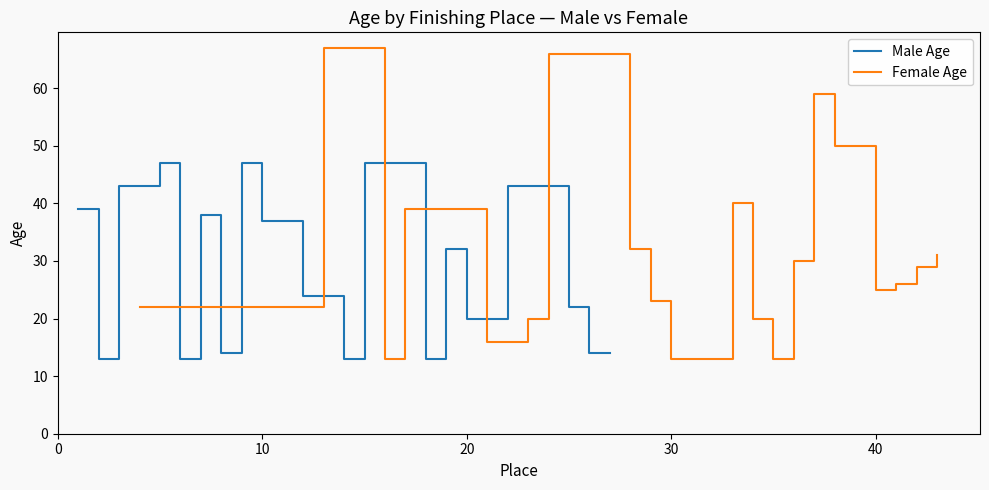

What is the sum of all Female Age values?

634